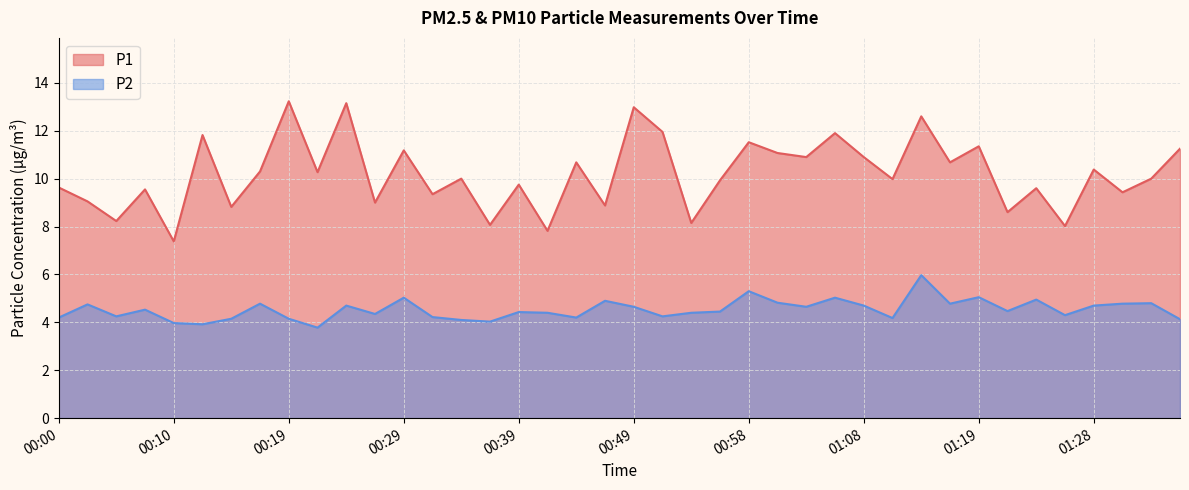

True or false: P2 and P1 cross at least once.

False